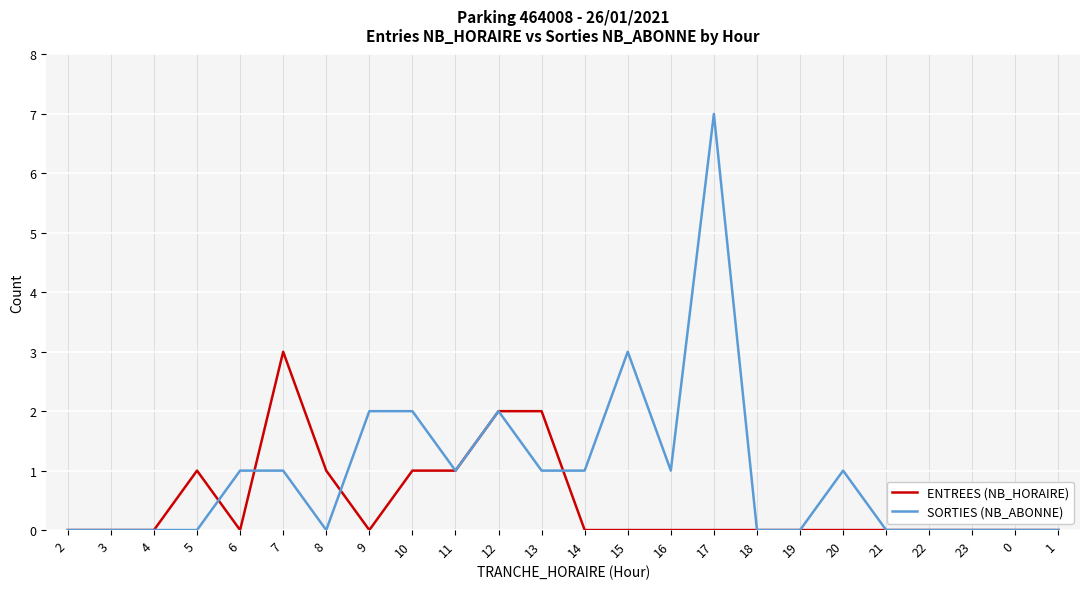

What is the average value of the SORTIES (NB_ABONNE) series?

1